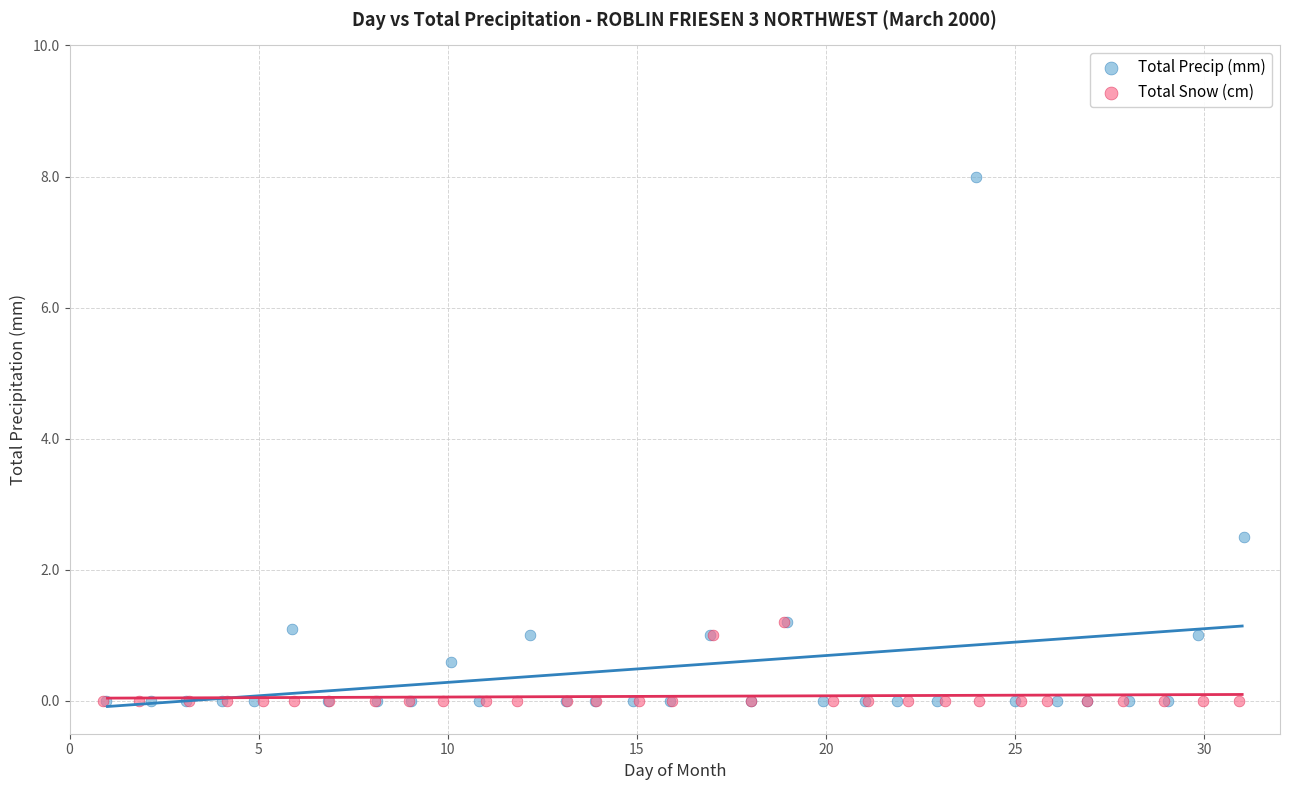

What are all the series names shown in the legend?

Total Precip (mm), Total Snow (cm)